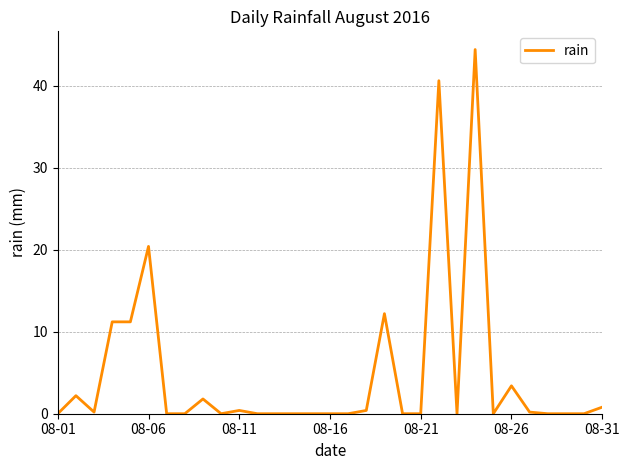

What is the difference between the maximum and minimum values?

44.4